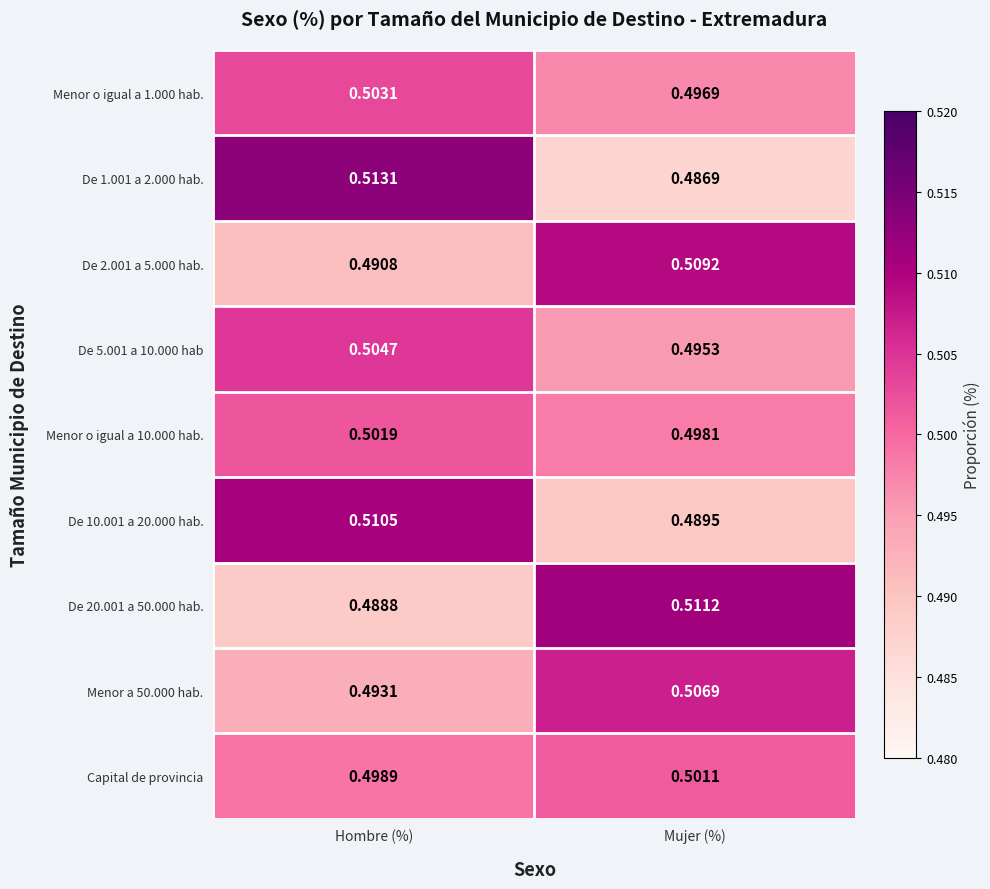

List the series in order of their peak value, highest first.

De 1.001 a 2.000 hab., De 20.001 a 50.000 hab., De 10.001 a 20.000 hab., De 2.001 a 5.000 hab., Menor a 50.000 hab., De 5.001 a 10.000 hab, Menor o igual a 1.000 hab., Menor o igual a 10.000 hab., Capital de provincia